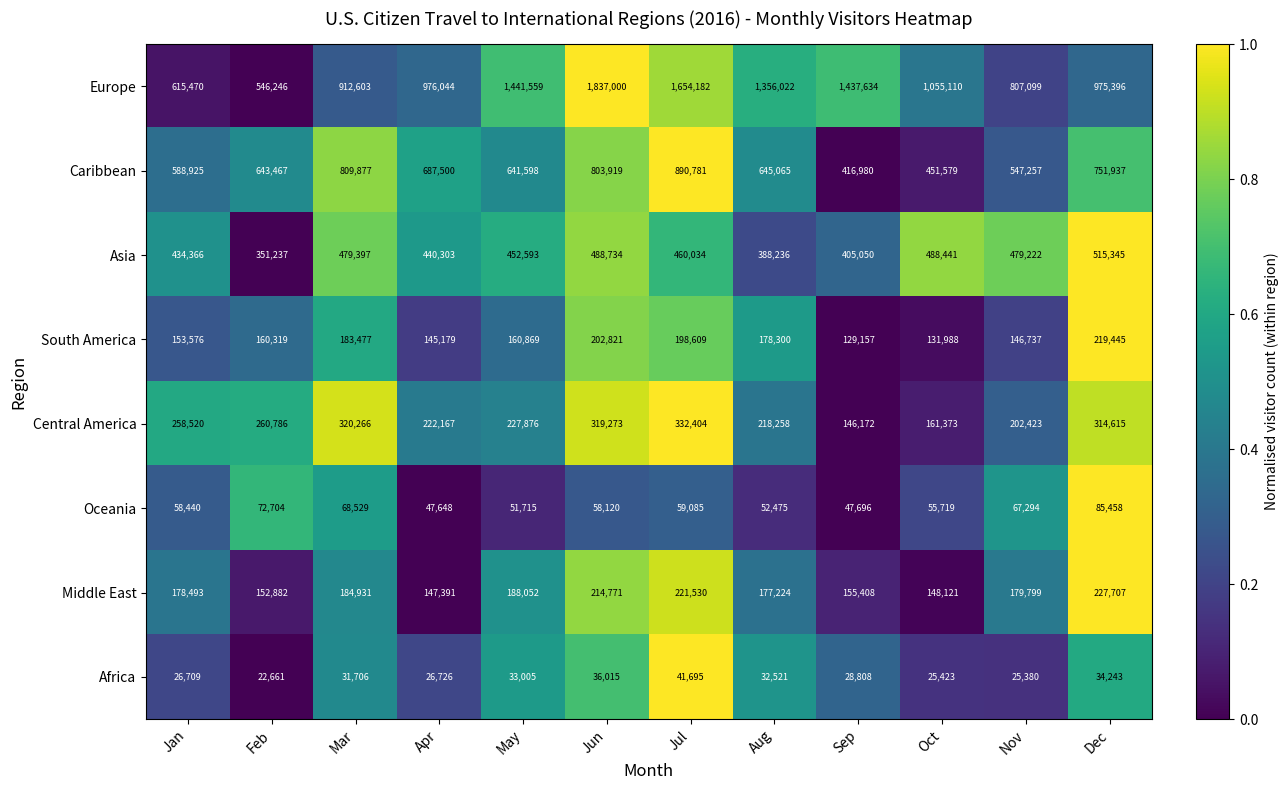

The Europe series shows 1055110 at Oct. True or false?

True